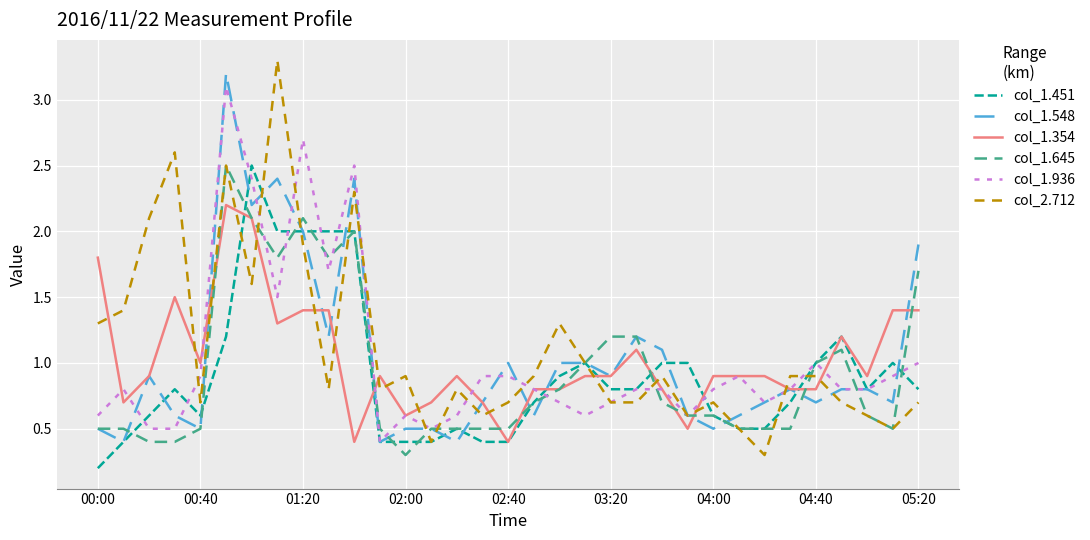

True or false: col_2.712 and col_1.354 intersect in this chart.

True